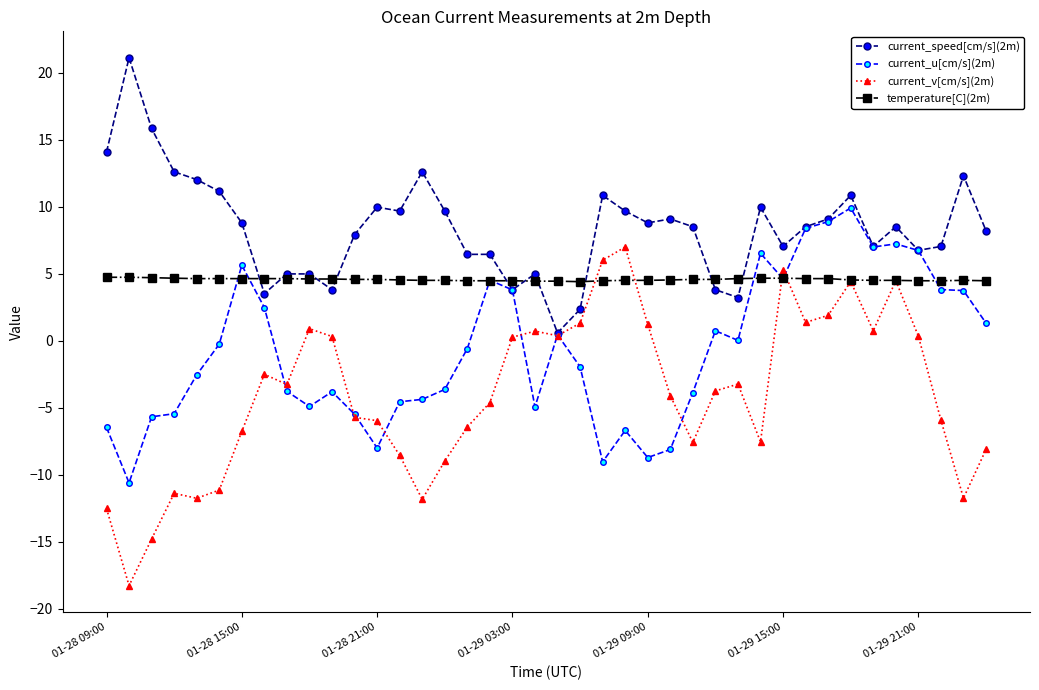

What is the highest value of the current_u[cm/s](2m) series?

9.9